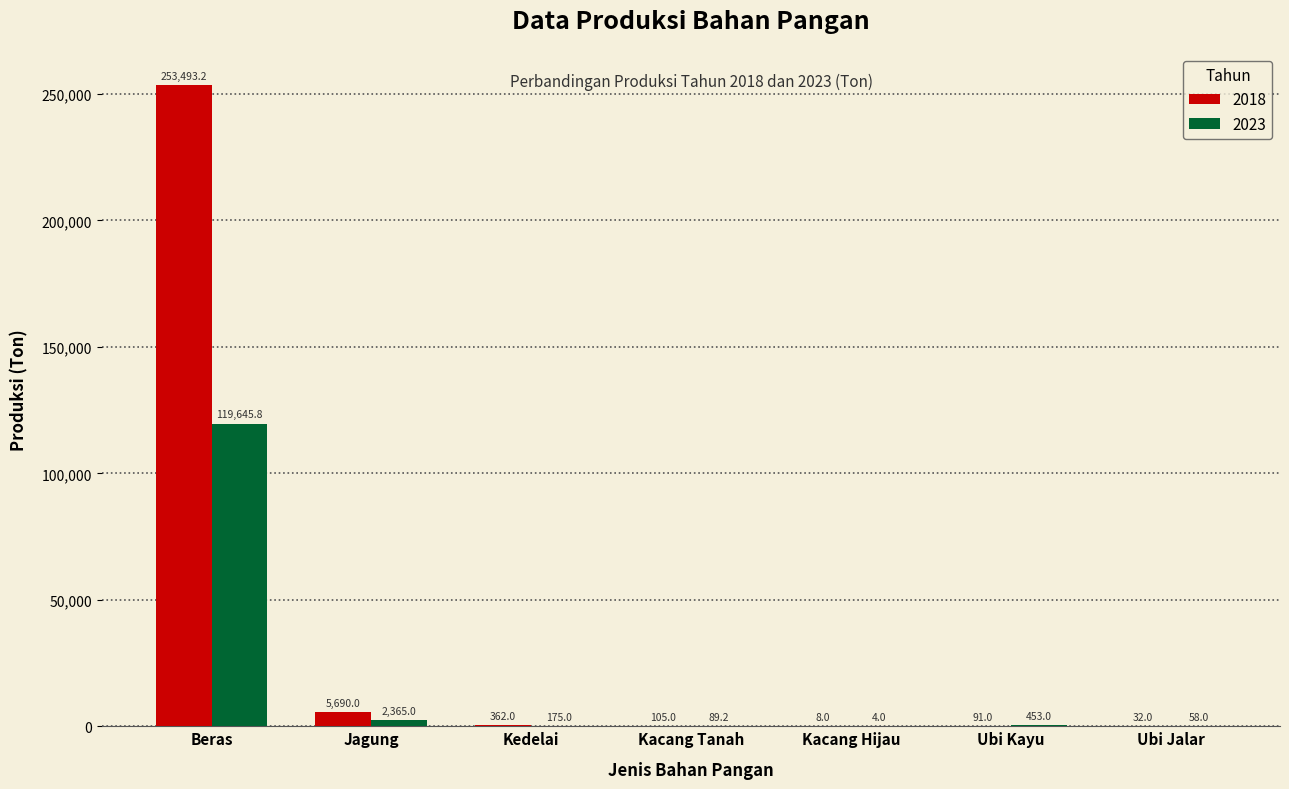

What is the greatest value displayed?

253493.2